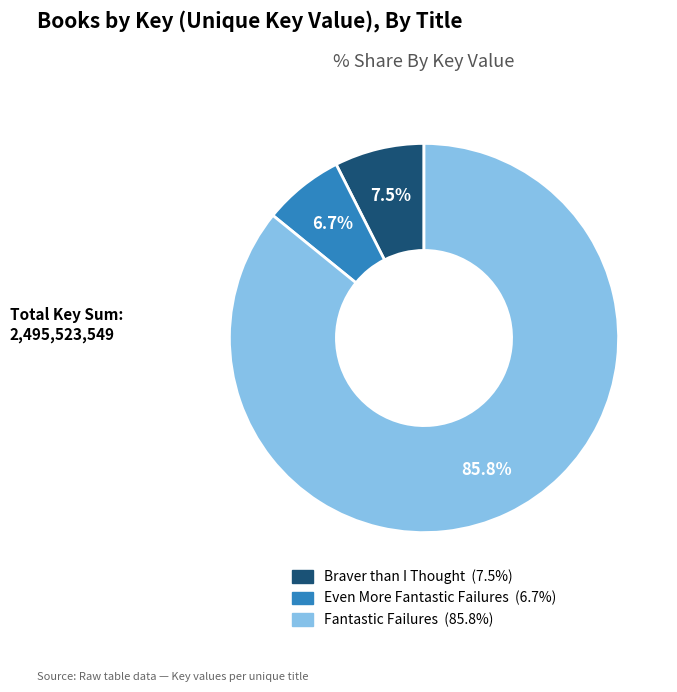

To the nearest percent, what is the difference between the Even More Fantastic Failures and Fantastic Failures slice percentages?

79%